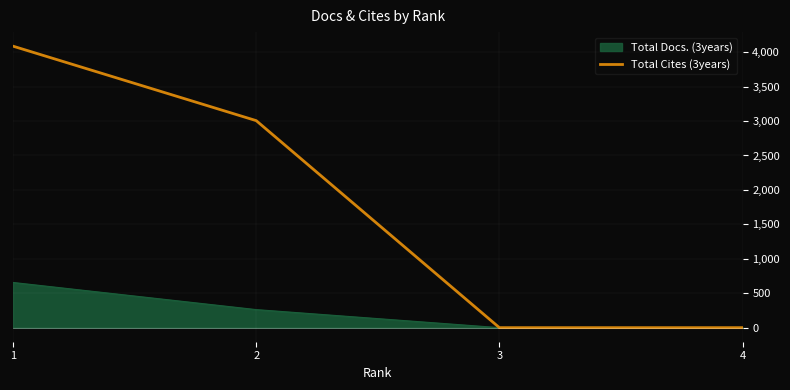

Reading left to right, extract all data points from this chart.

4087	3006	0	0